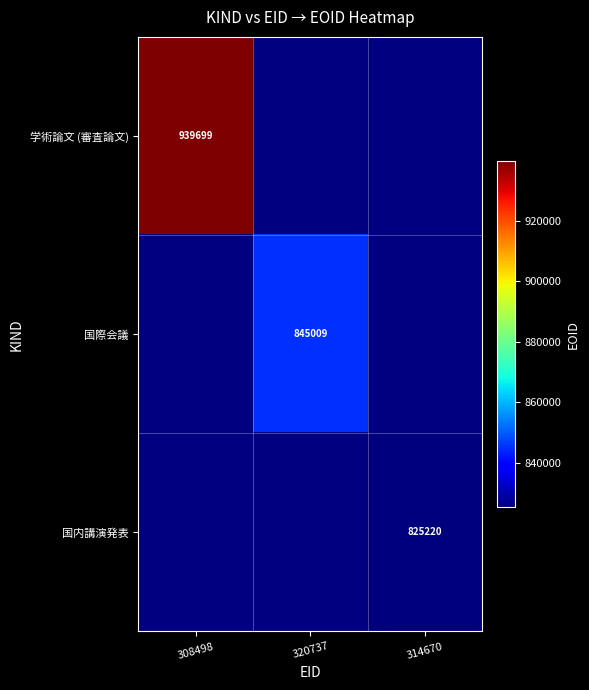

The value of 国内講演発表 at 314670 is 1076300. True or false?

False